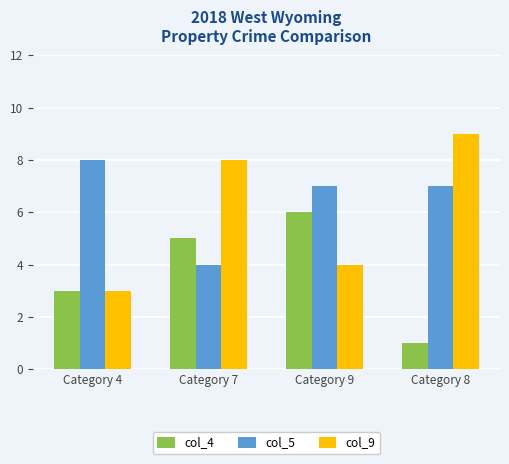

Reading right to left, list all the values displayed in this chart.

col_4: Category 8=1	Category 9=6	Category 7=5	Category 4=3
col_5: Category 8=7	Category 9=7	Category 7=4	Category 4=8
col_9: Category 8=9	Category 9=4	Category 7=8	Category 4=3